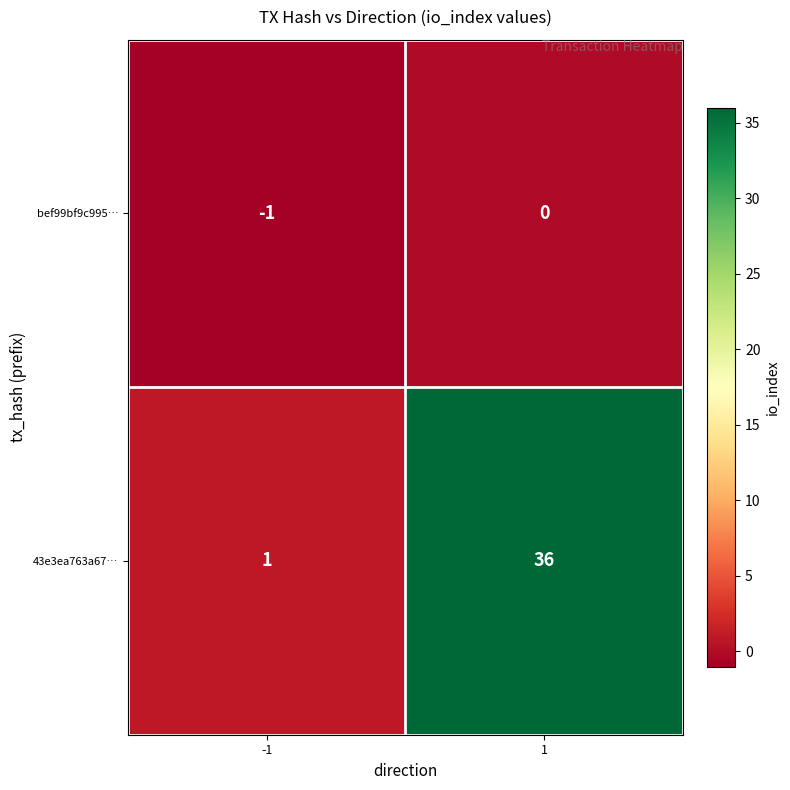

Which series has the widest spread of values?

43e3ea763a67…